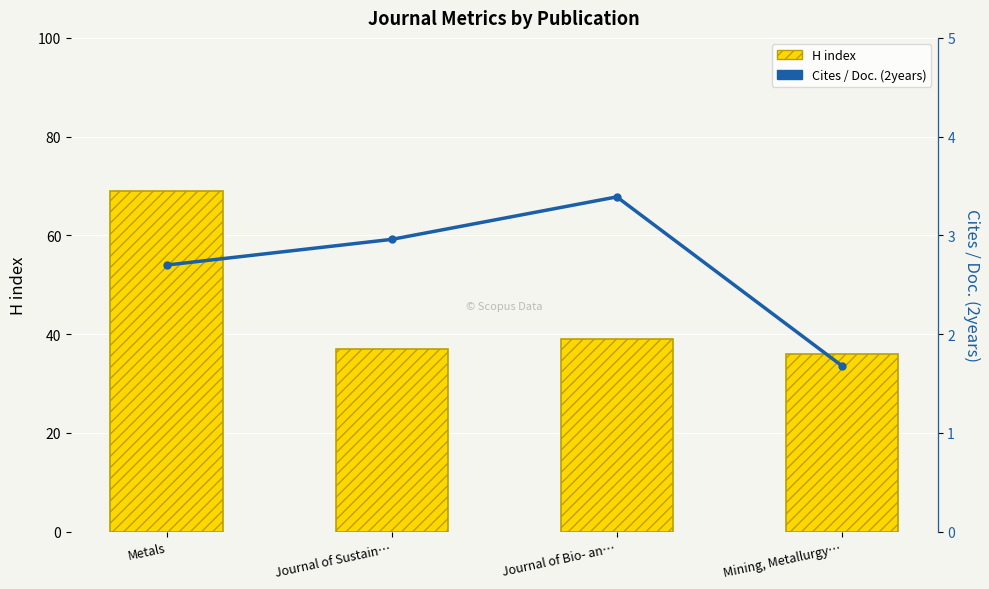

At which label is H index closest to 52?

Journal of Bio- an…